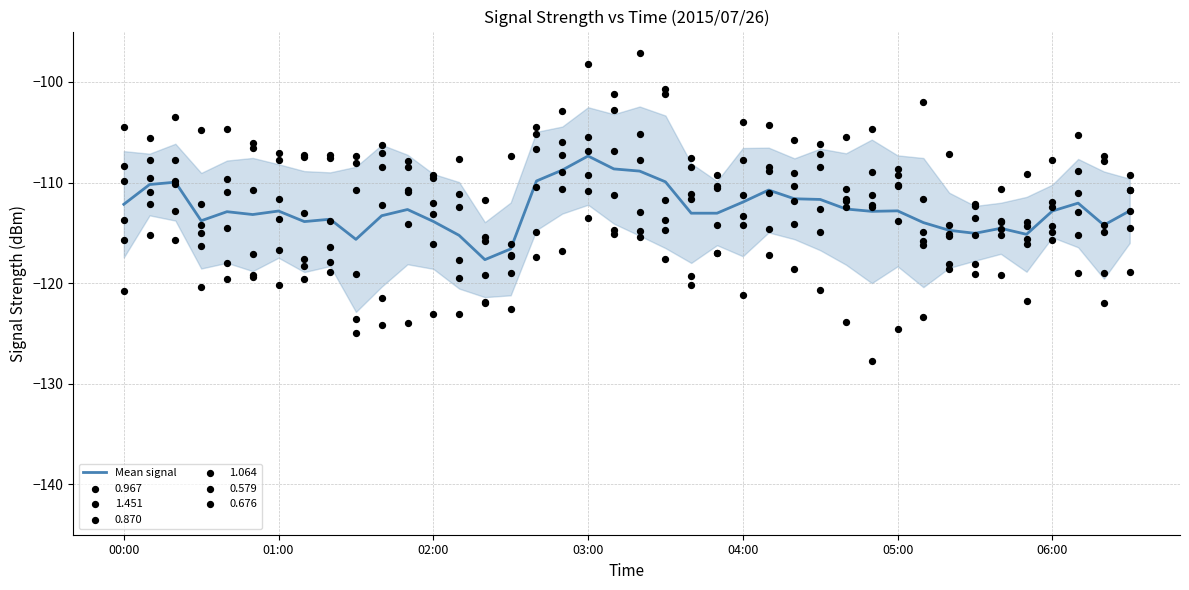

What is the change in value from 28 to 33?

-2.4